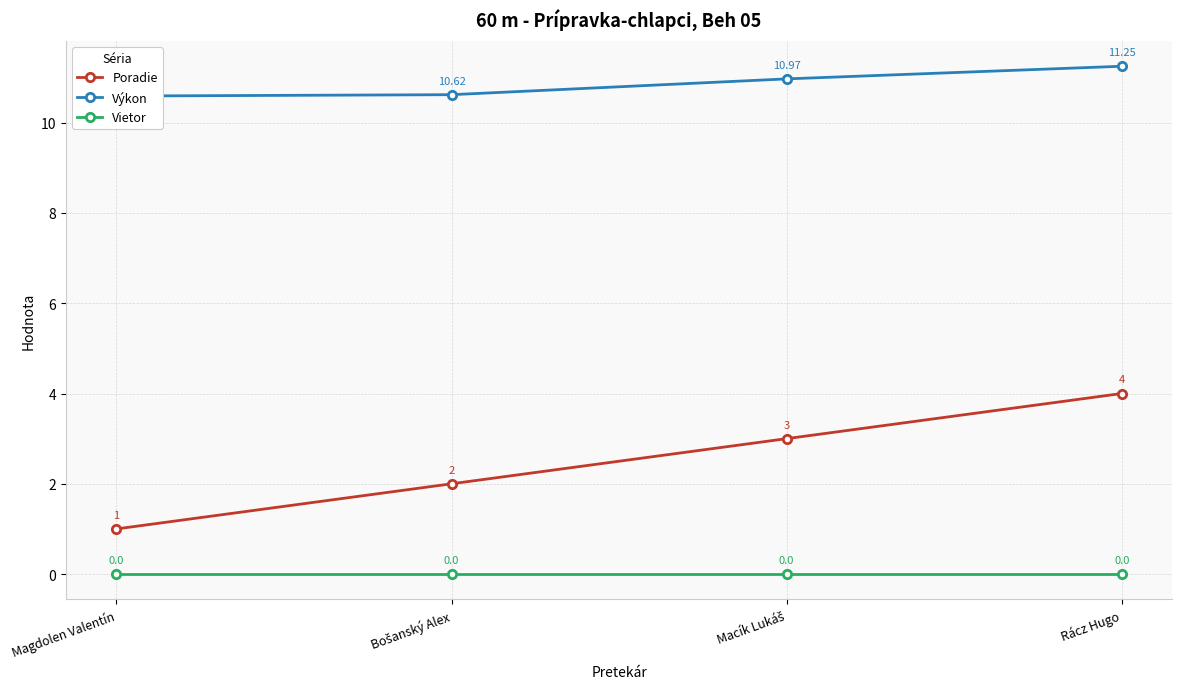

True or false: Výkon has more than 1 points higher than both neighbors.

False